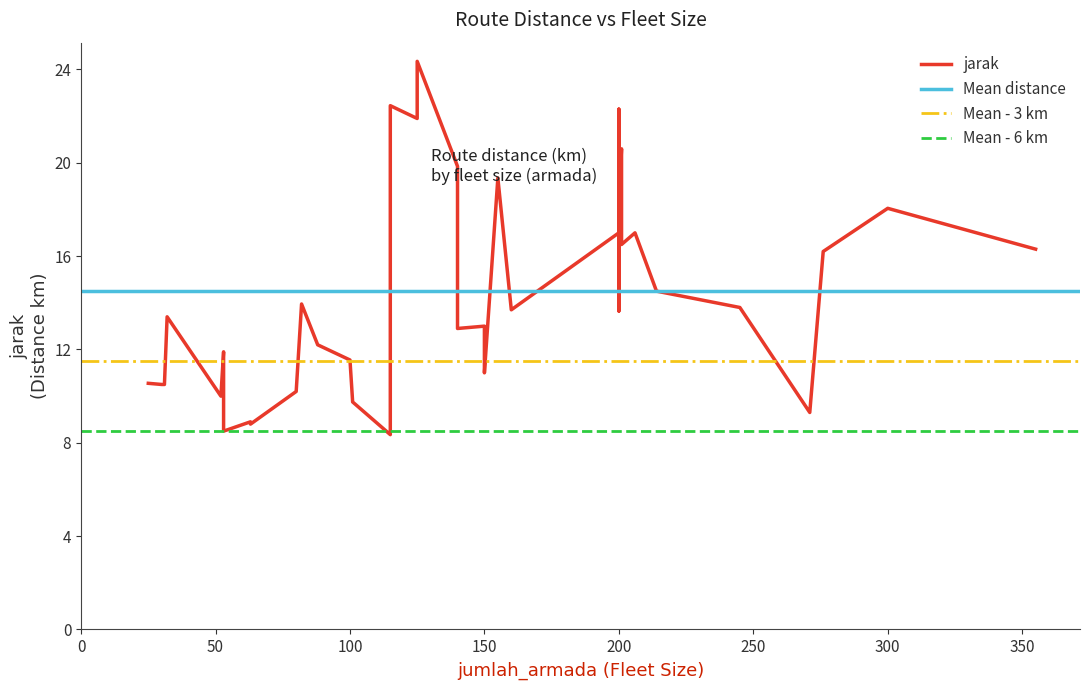

Where is the first local minimum?

2